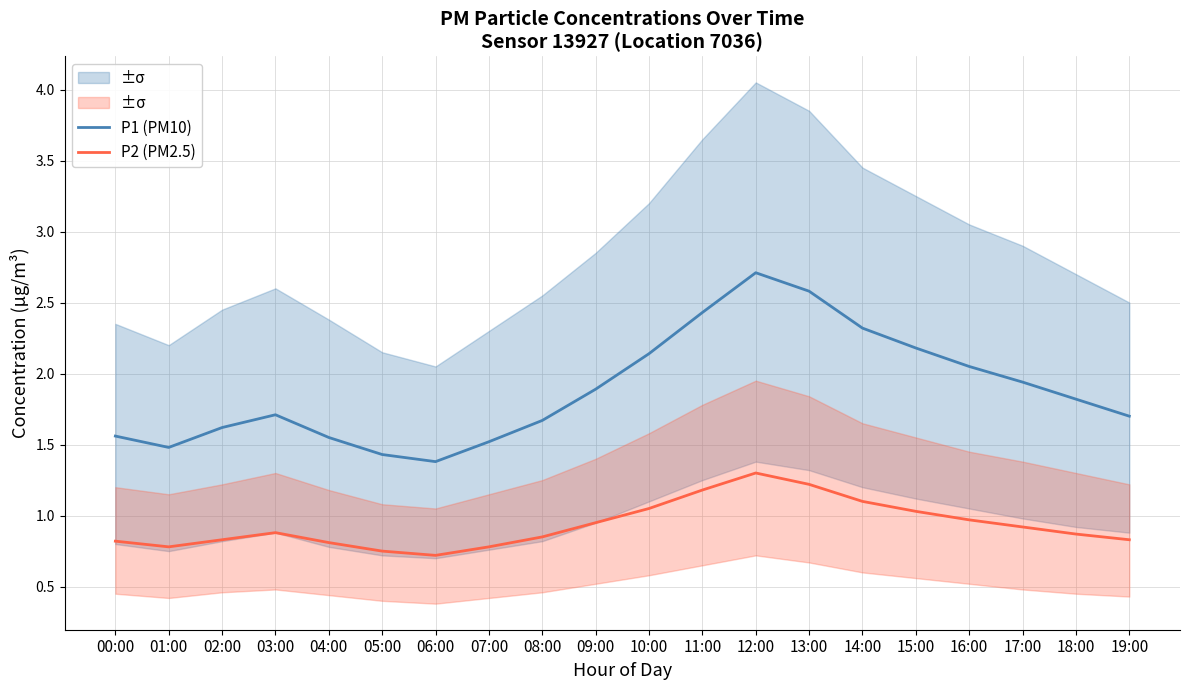

Reading left to right, transcribe all the data shown in this chart.

P1 (PM10): 00:00=1.6	01:00=1.5	02:00=1.6	03:00=1.7	04:00=1.6	05:00=1.4	06:00=1.4	07:00=1.5	08:00=1.7	09:00=1.9	10:00=2.1	11:00=2.4	12:00=2.7	13:00=2.6	14:00=2.3	15:00=2.2	16:00=2.0	17:00=1.9	18:00=1.8	19:00=1.7
P2 (PM2.5): 00:00=0.8	01:00=0.8	02:00=0.8	03:00=0.9	04:00=0.8	05:00=0.8	06:00=0.7	07:00=0.8	08:00=0.8	09:00=0.9	10:00=1.1	11:00=1.2	12:00=1.3	13:00=1.2	14:00=1.1	15:00=1.0	16:00=1.0	17:00=0.9	18:00=0.9	19:00=0.8